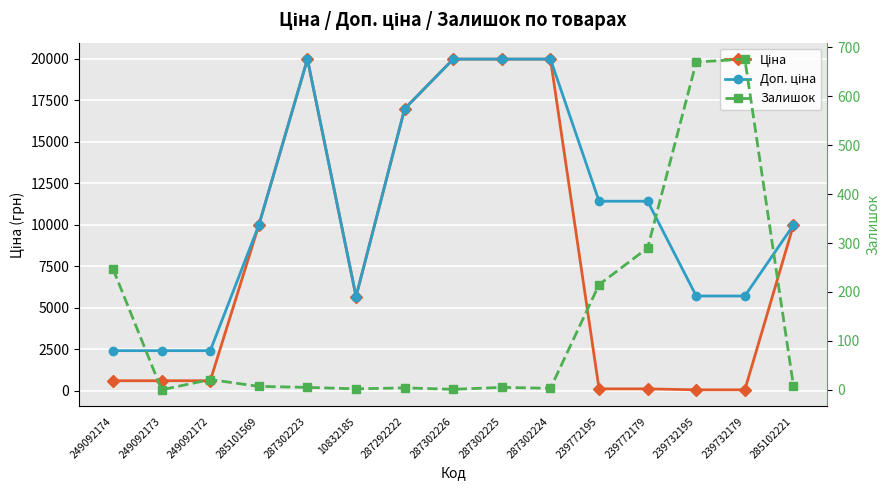

At which label does Ціна reach its peak?

287302223